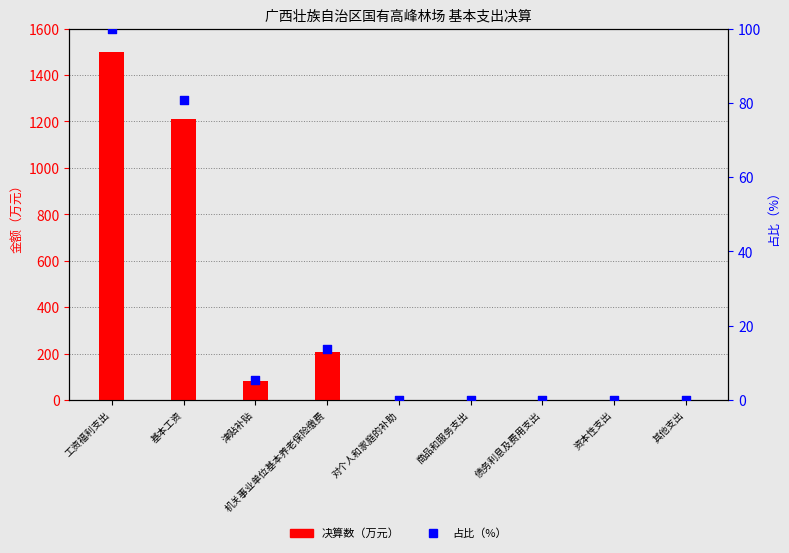

Is the value of 决算数(公用经费) (占比%) at 津贴补贴 greater than the value of 决算数(人员经费) at 机关事业单位基本养老保险缴费?

No